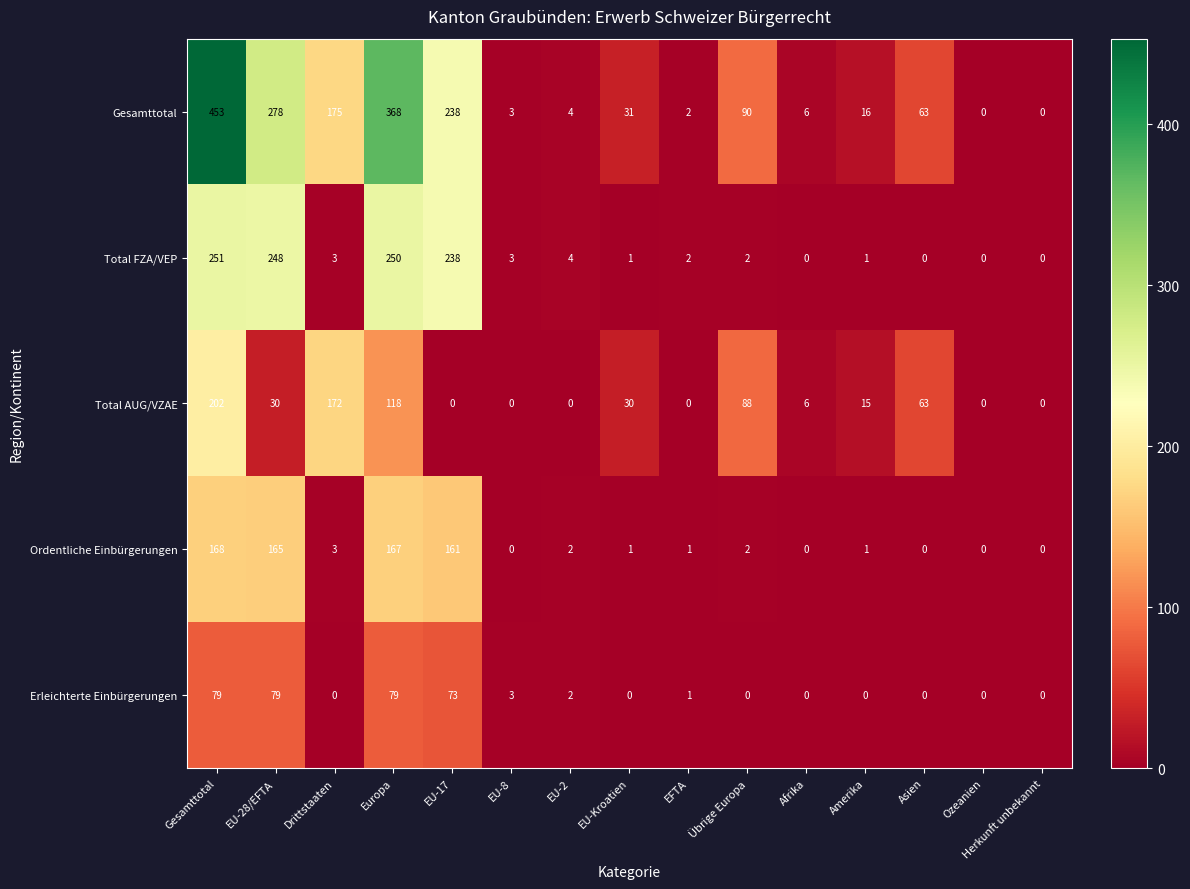

What is the maximum value shown in the chart?

453